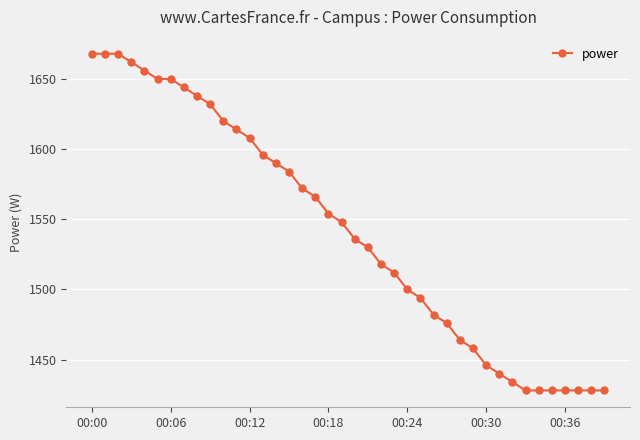

What is the value of the 20th point from the left?

1548